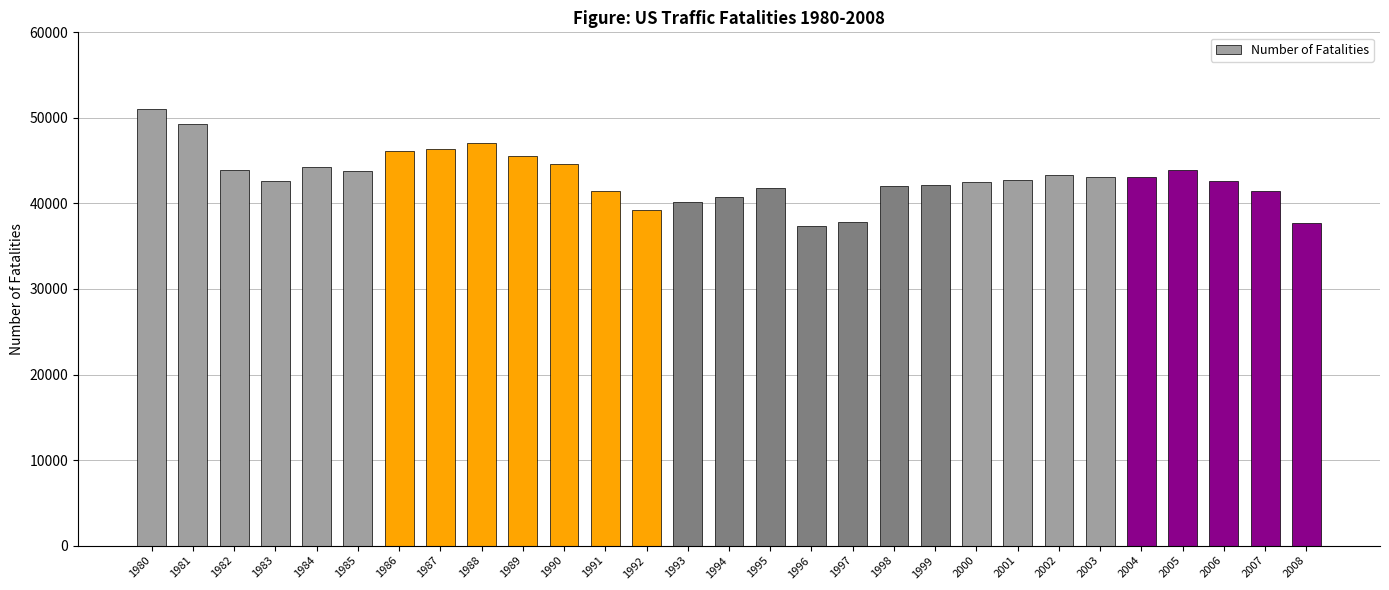

Which category has the highest value across all series?

1980